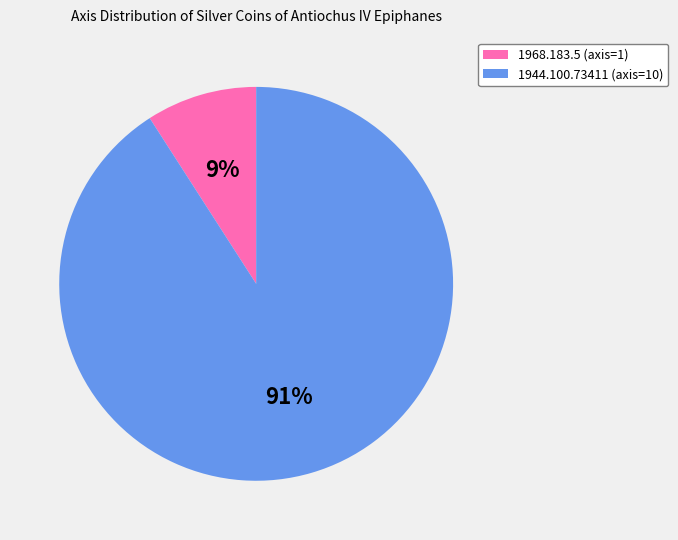

Which category accounts for the majority?

1944.100.73411 (axis=10)